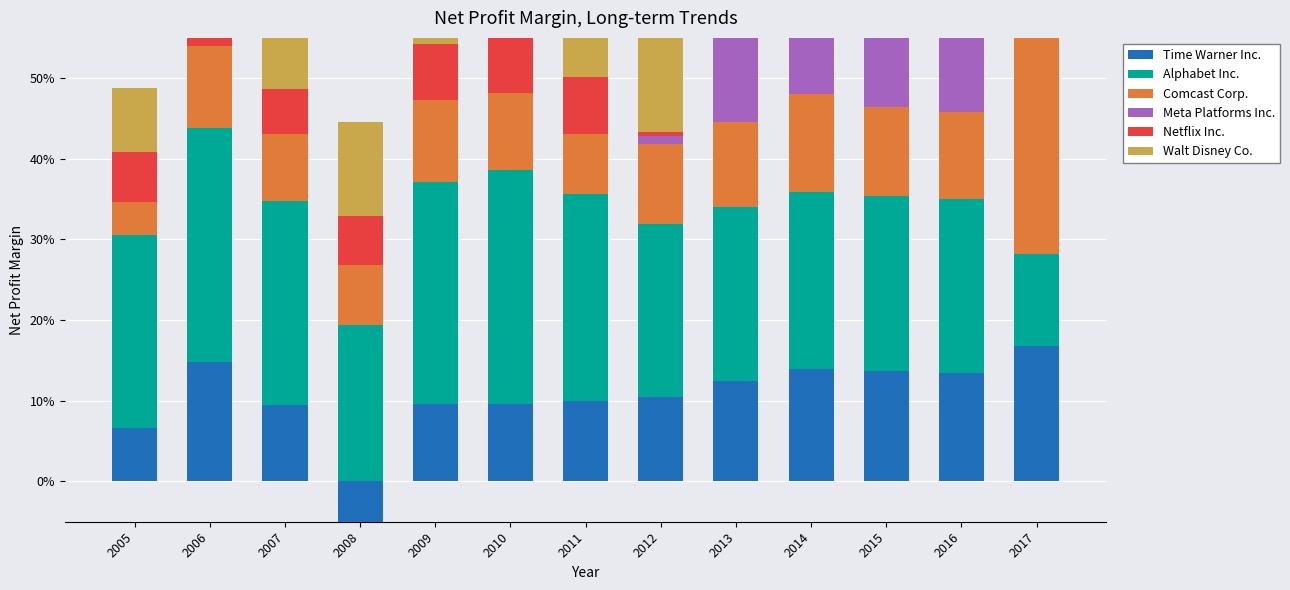

At which label is Netflix Inc. closest to 0?

2012